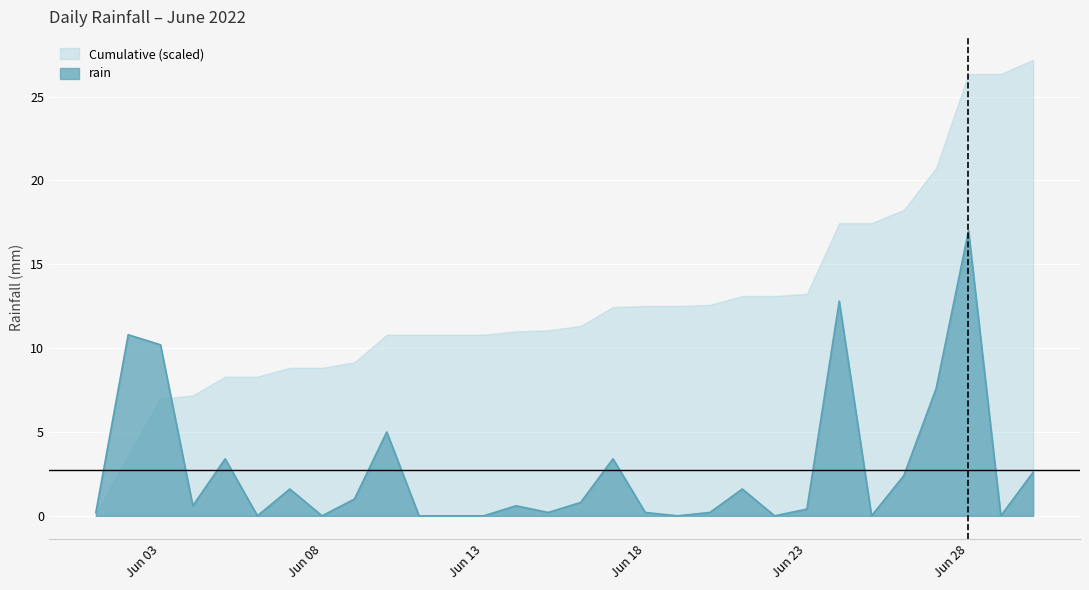

What is the change in value from 2022-06-05 to 2022-06-10?

+1.6